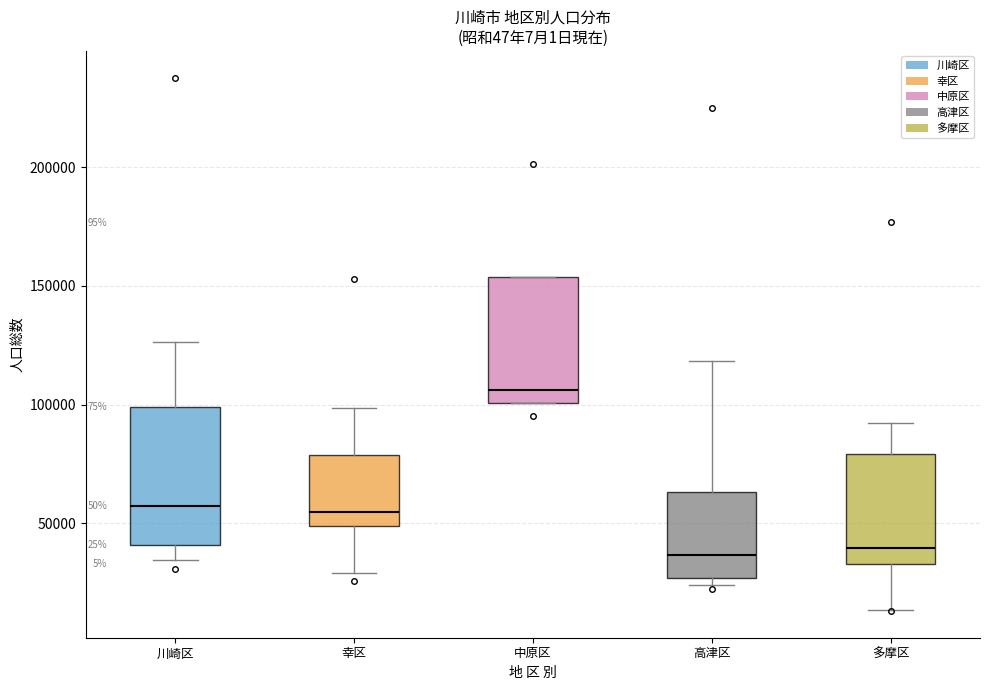

Which box is the tallest, from its lower edge to its upper edge?

川崎区